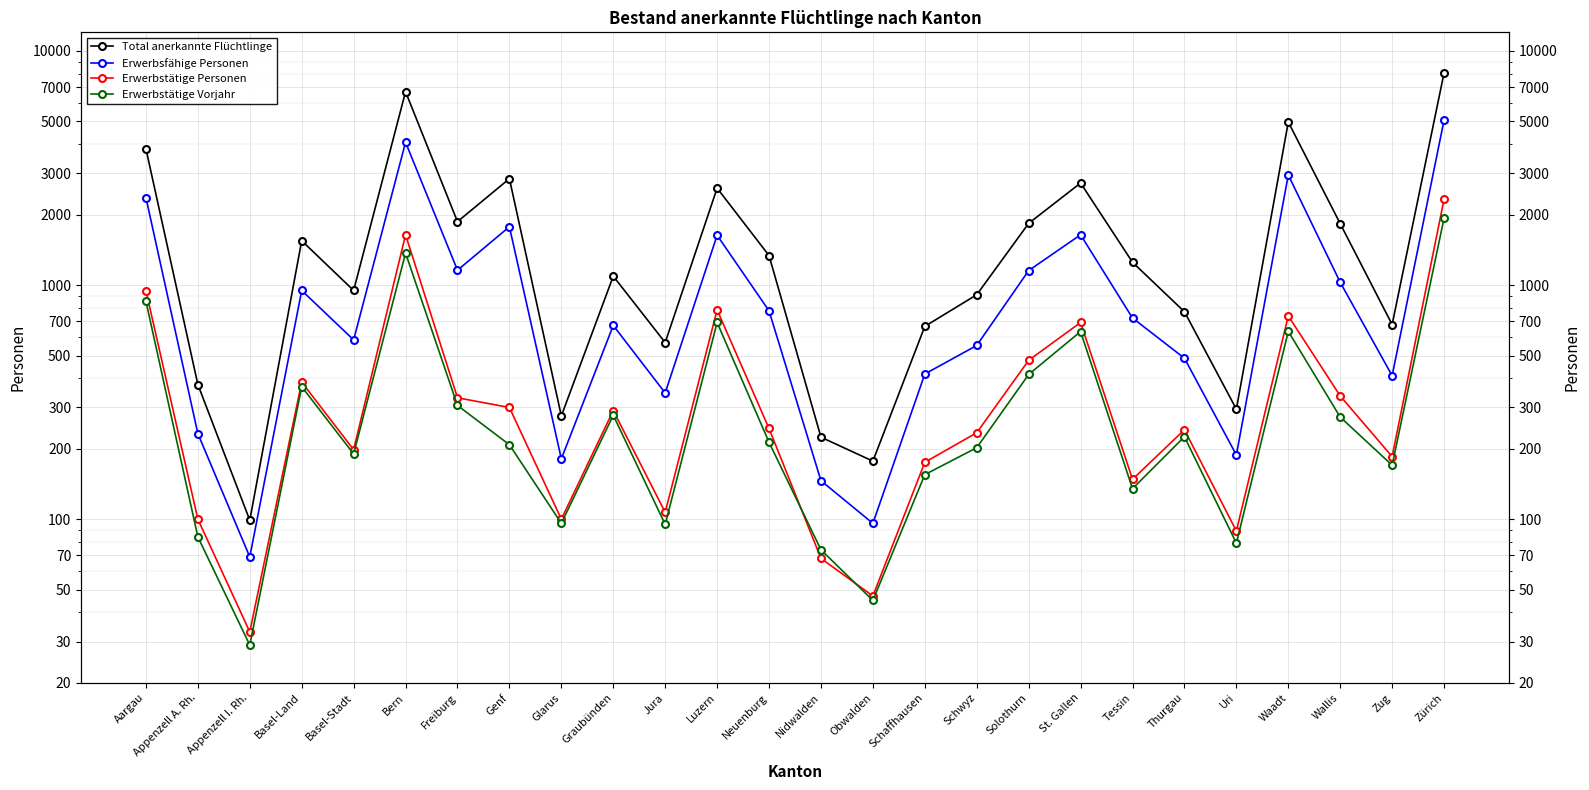

True or false: Total anerkannte Flüchtlinge and Erwerbstätige Vorjahr cross at least once.

False